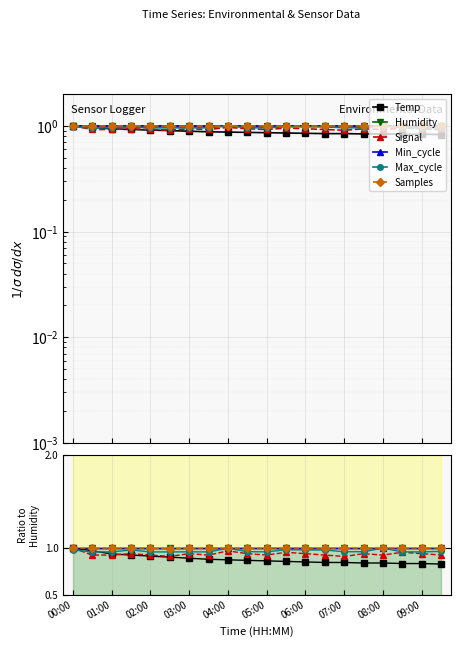

Does the chart display data point markers on the line(s)?

Yes